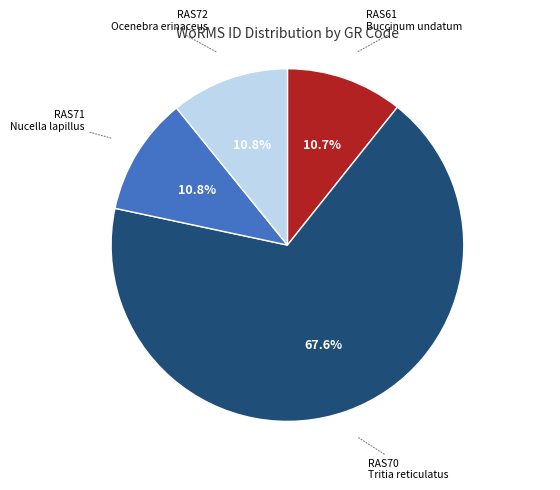

Is there a majority slice in this chart?

Yes